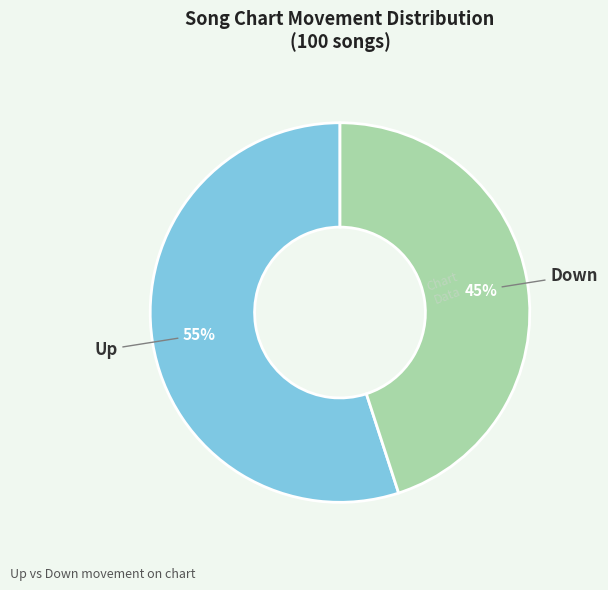

To the nearest percent, what is the combined percentage of Down and Up?

100%